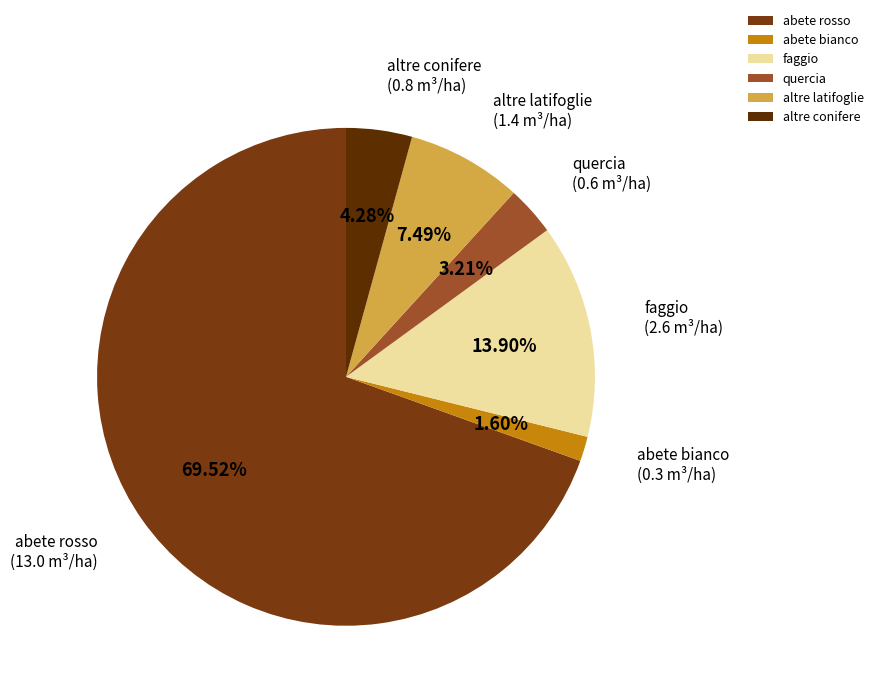

To the nearest percent, what is the difference between the largest and smallest slice percentages?

68%